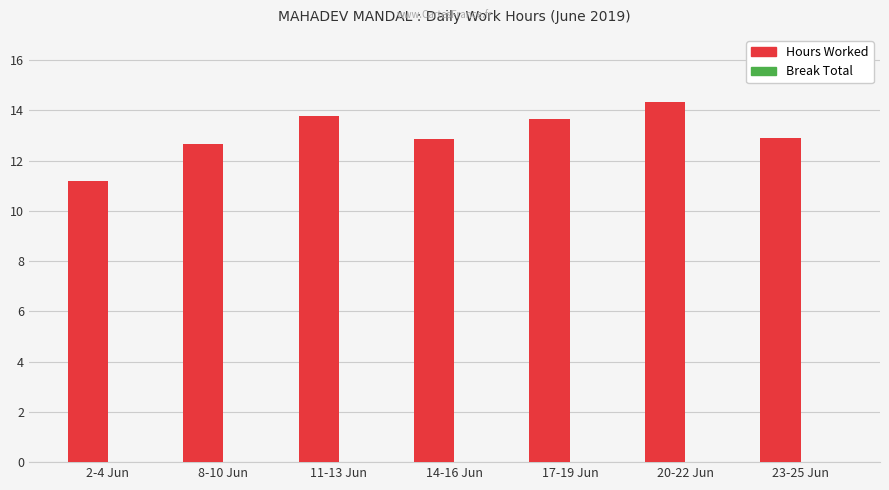

What is the label of the 1st bar from the left?

2-4 Jun